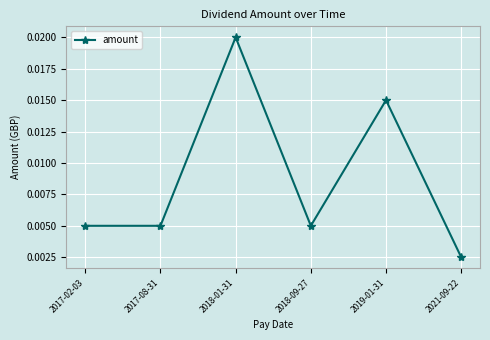

At which category does the chart reach its peak across all series?

2018-01-31